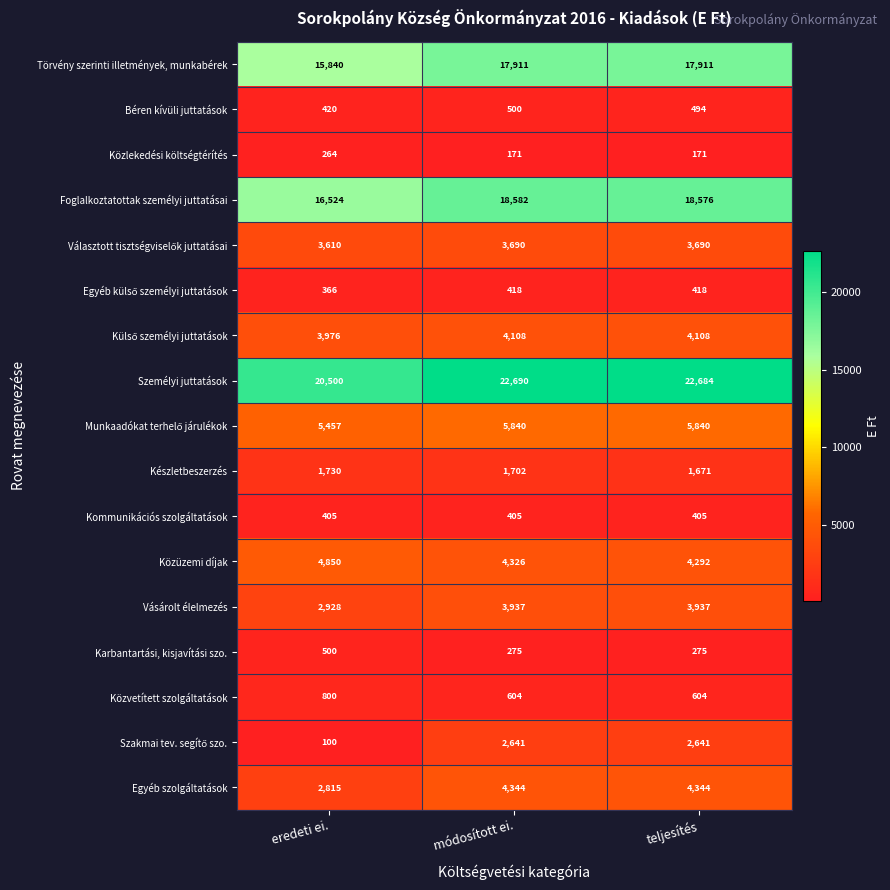

What is the total value across all series at eredeti ei.?

81085